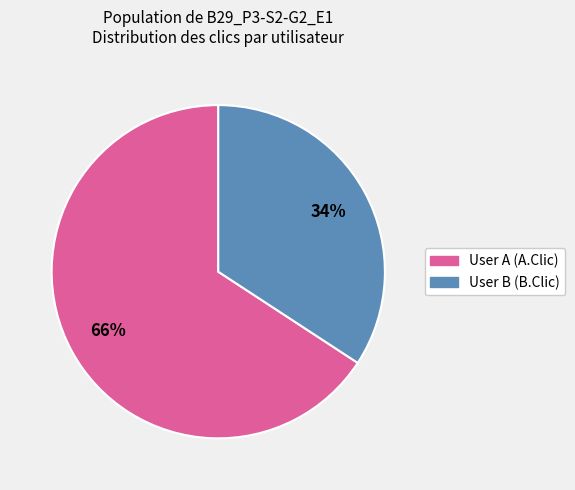

Which category has the biggest portion of the pie?

User A (A.Clic)